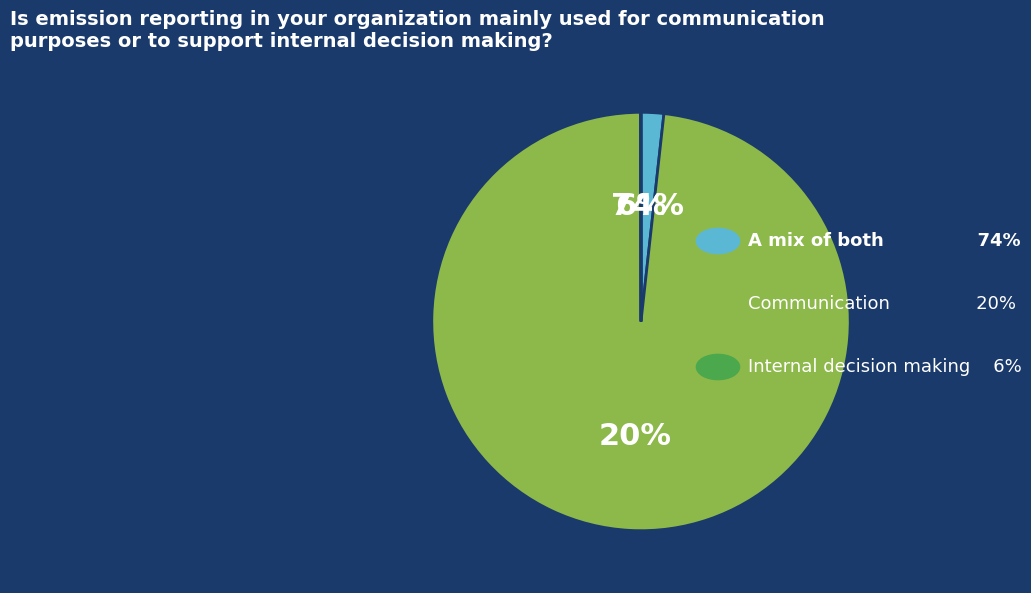

Does any single category account for the majority?

Yes